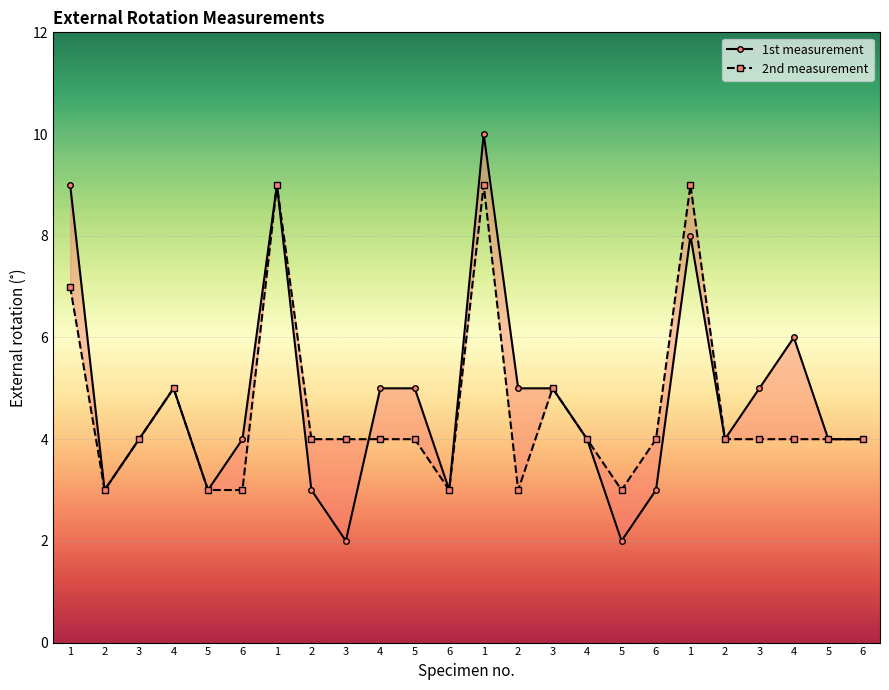

Count the 2nd measurement values in the range 4 to 5.

14